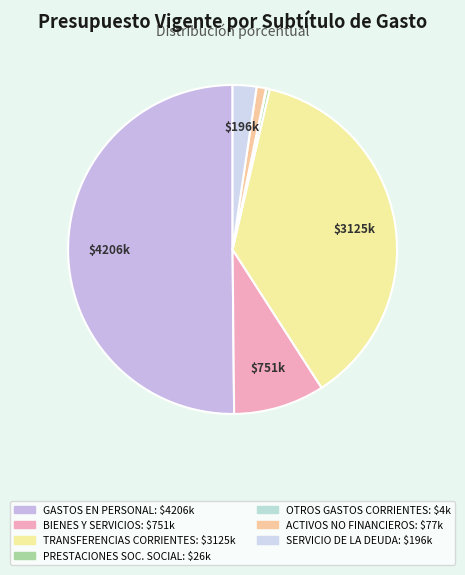

How many slices are in this pie chart?

7